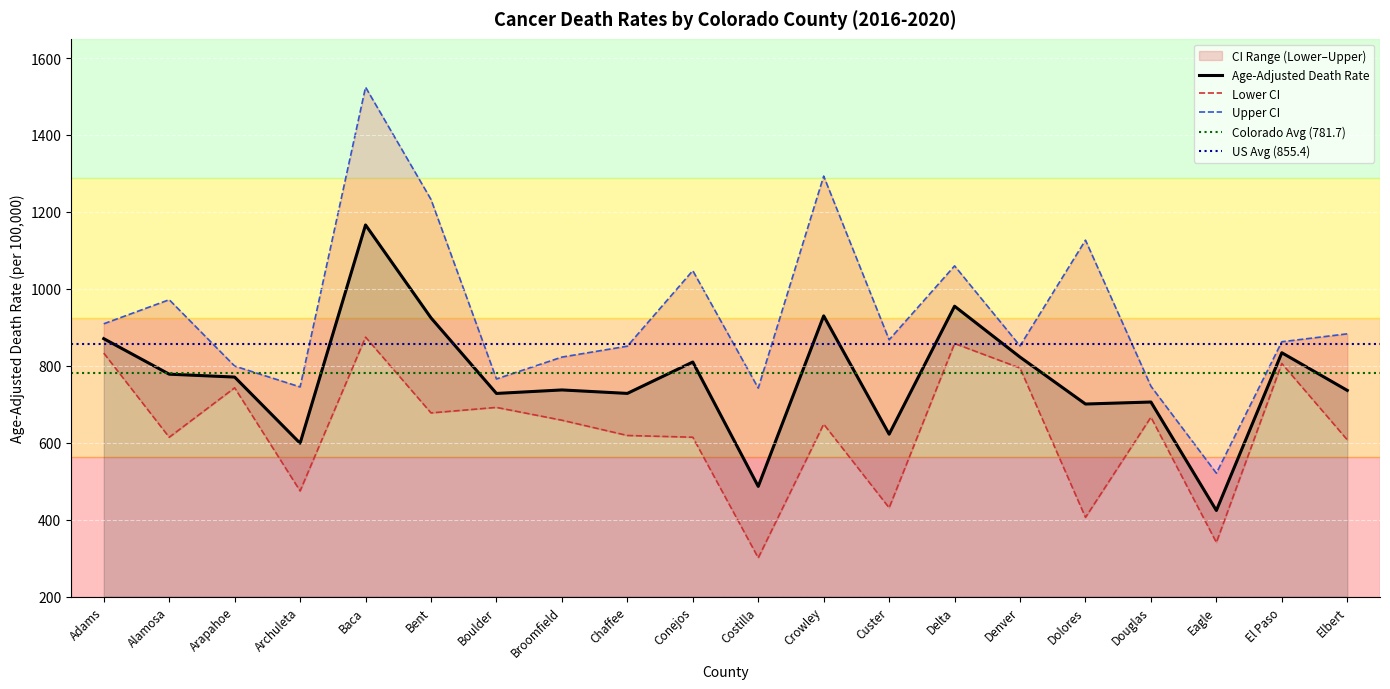

At which label is Age-Adjusted Death Rate closest to 794?

Conejos